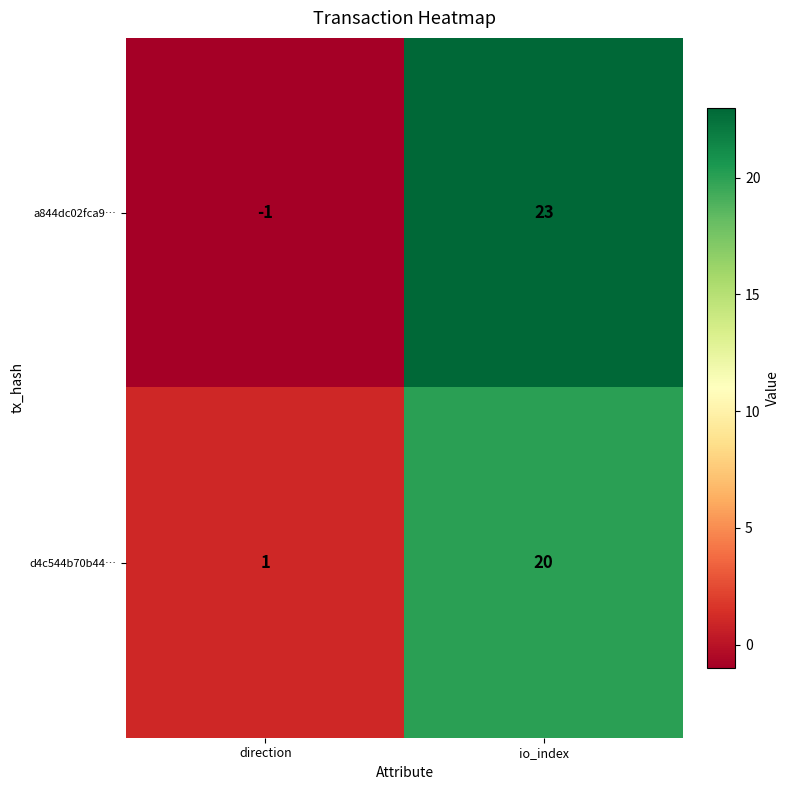

What is the sum of all d4c544b70b44… values?

21